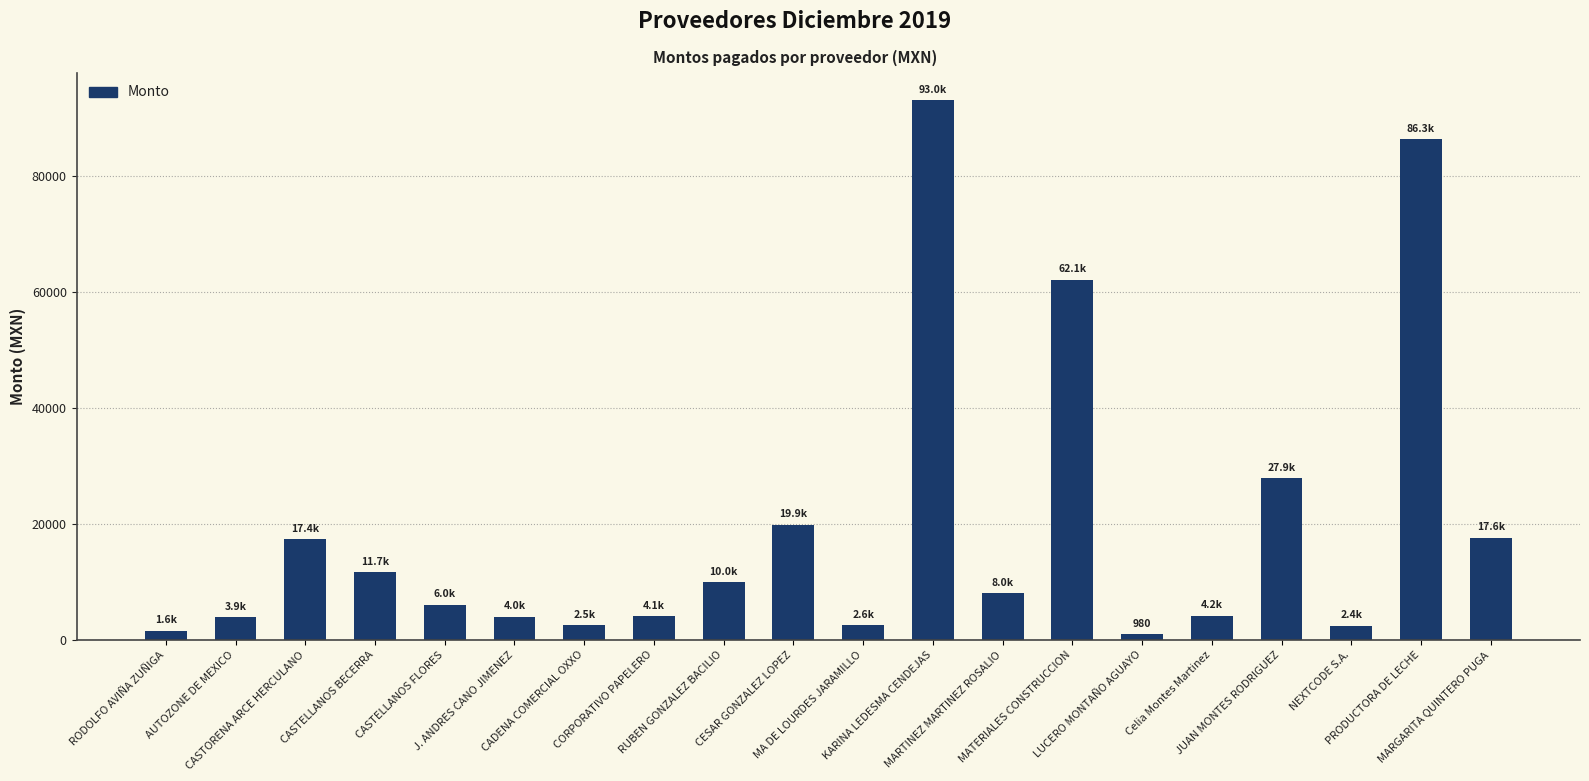

Which has a higher value, MARTINEZ MARTINEZ ROSALIO or KARINA LEDESMA CENDEJAS?

KARINA LEDESMA CENDEJAS